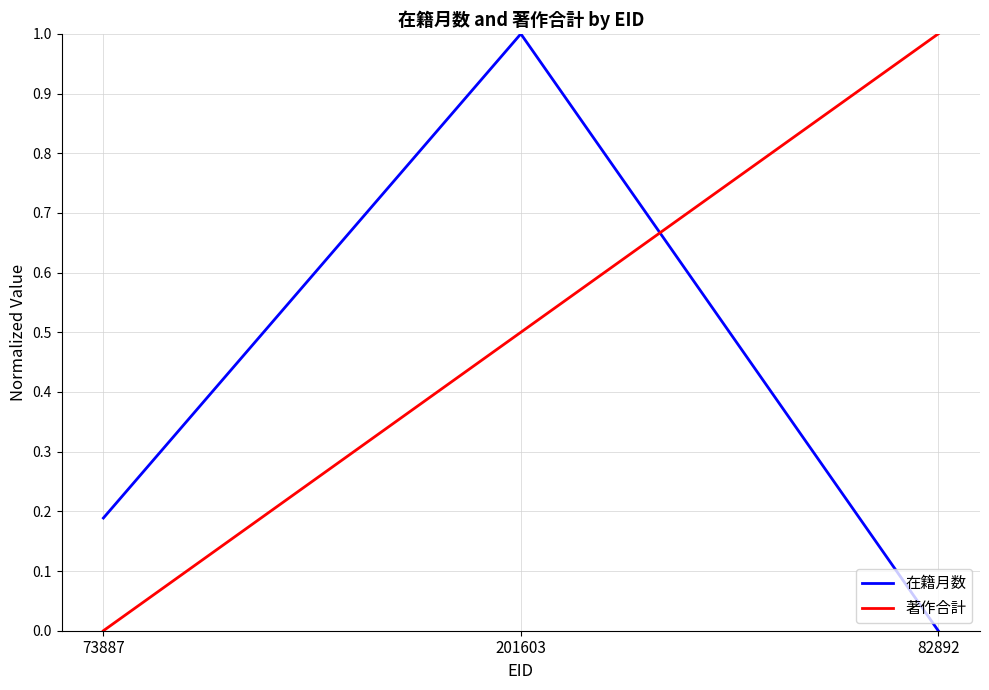

List the labels in order of 在籍月数 value, smallest first.

82892, 73887, 201603